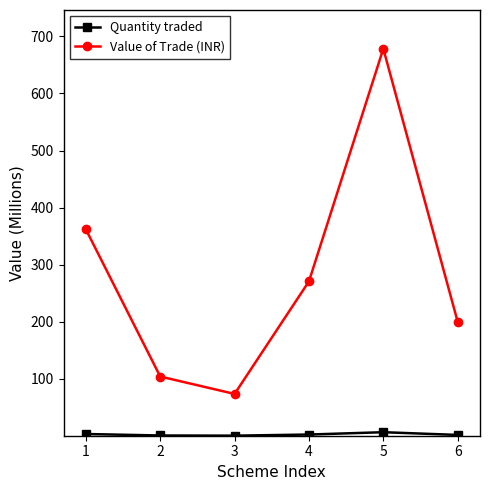

What is the difference between the second highest and second lowest values in the Value of Trade (INR) series?

257.8